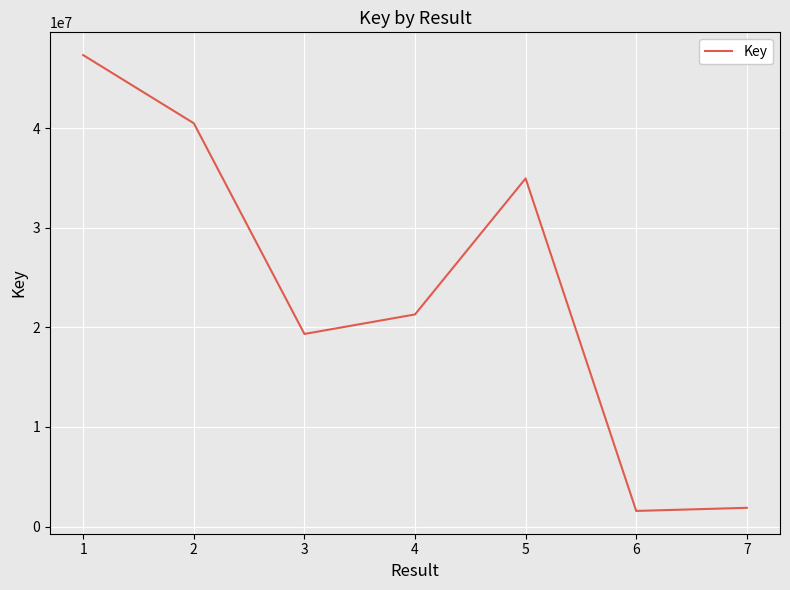

What is the greatest value displayed?

47351563